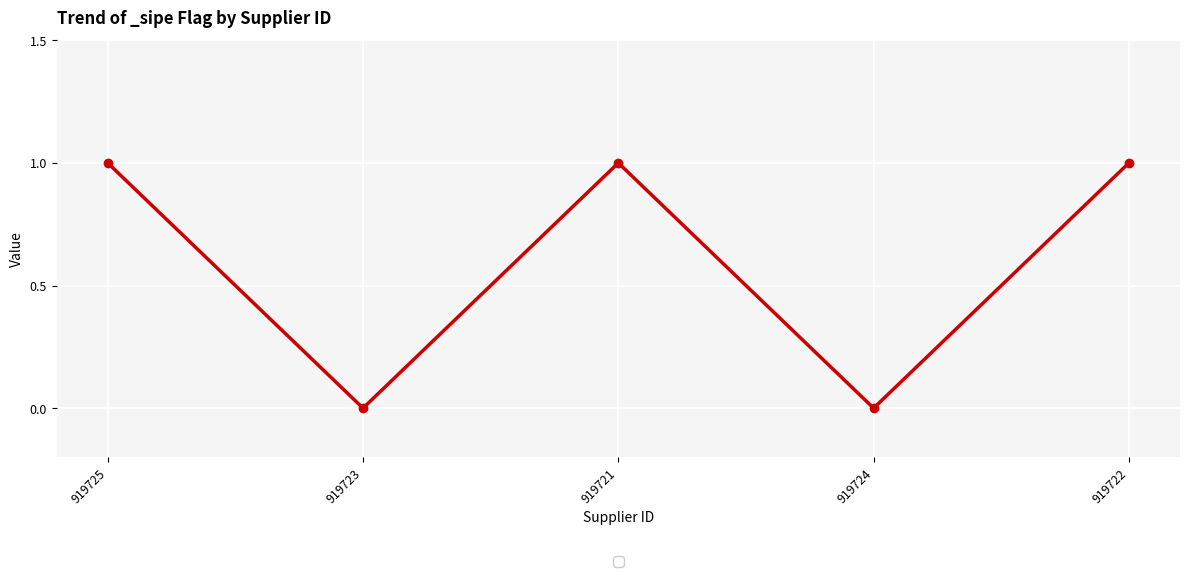

What position from the right is 919725?

5